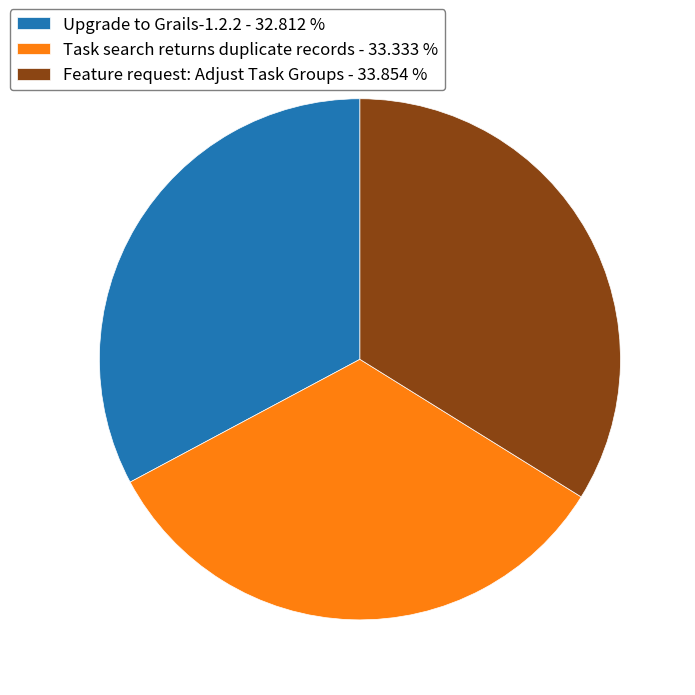

Between Upgrade to Grails-1.2.2 - 32.812 % and Feature request: Adjust Task Groups - 33.854 %, which is larger?

Feature request: Adjust Task Groups - 33.854 %